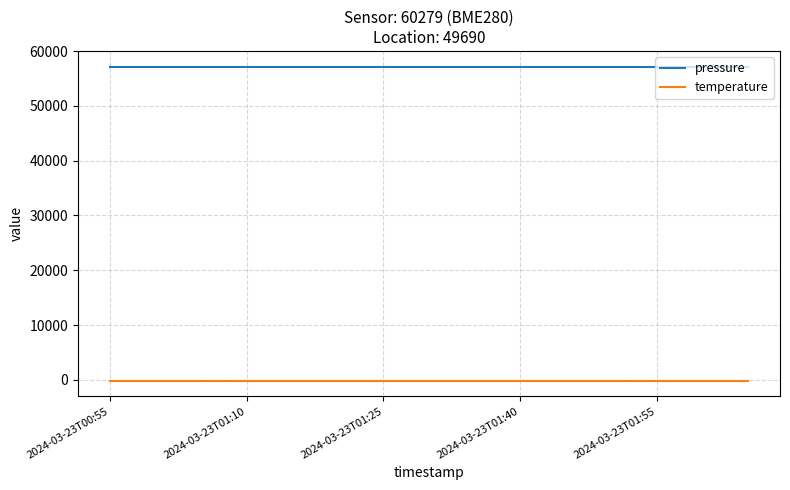

Count the number of categories in the chart.

15